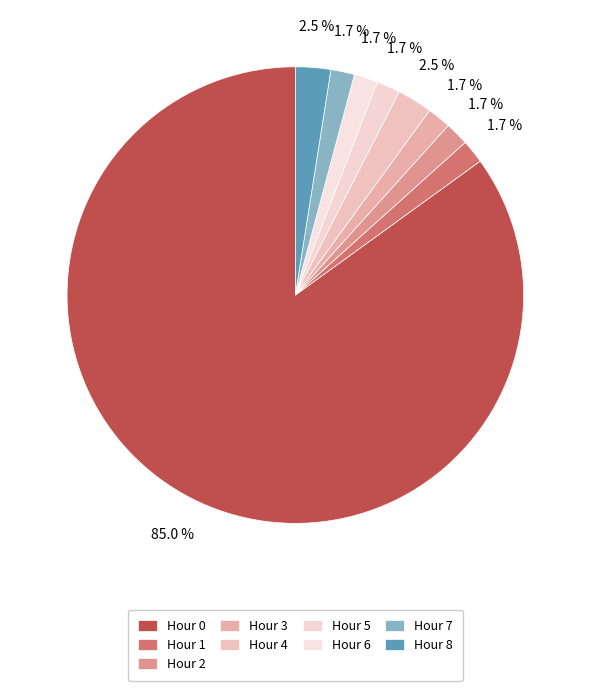

What is the majority slice?

Hour 0